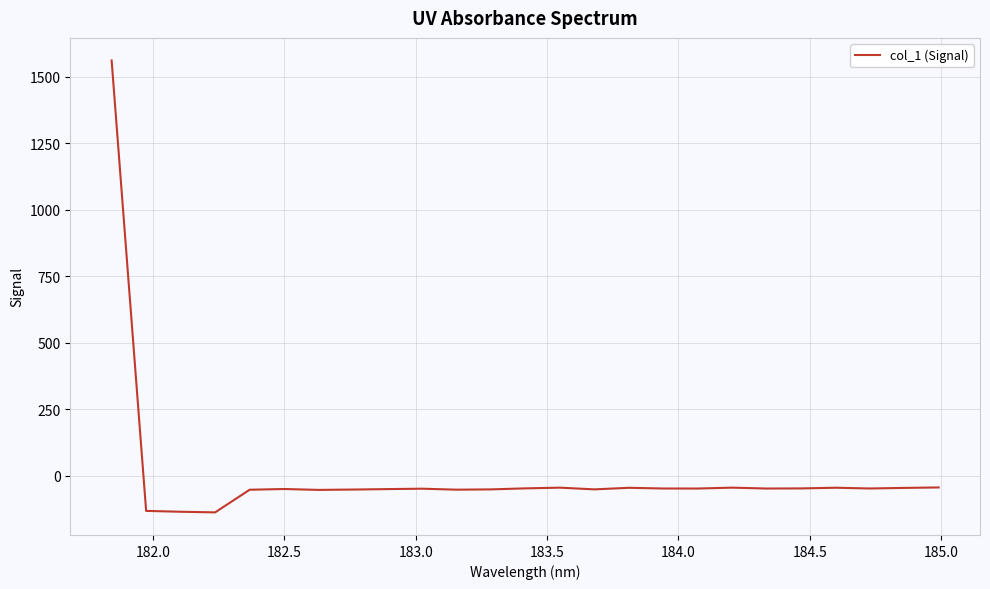

What is the difference between the maximum and minimum values?

1699.8